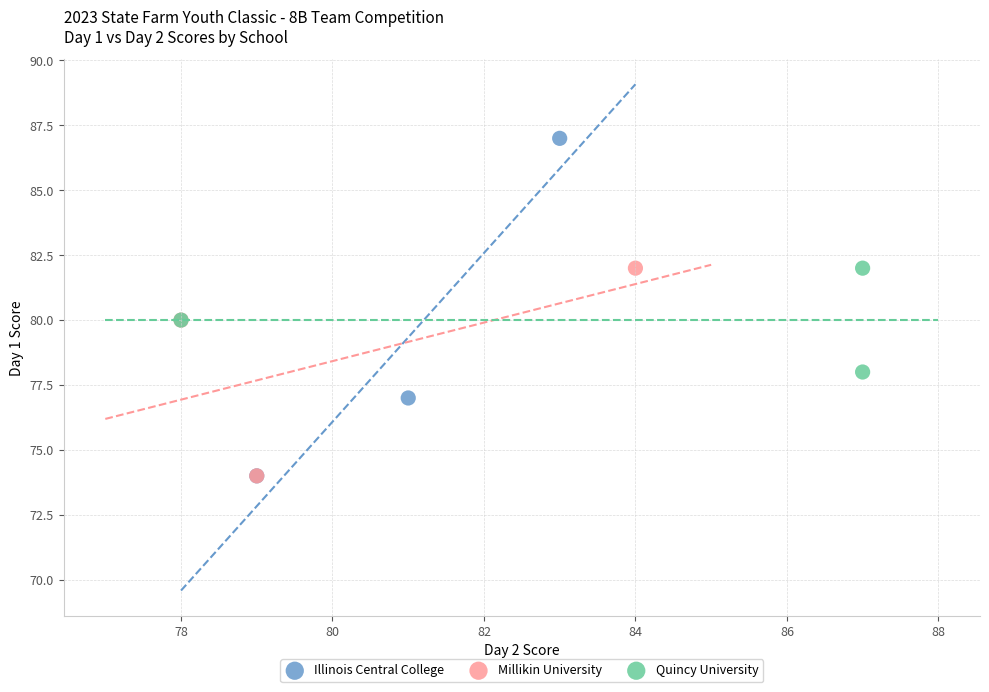

Which series has the widest spread of Y values?

Illinois Central College